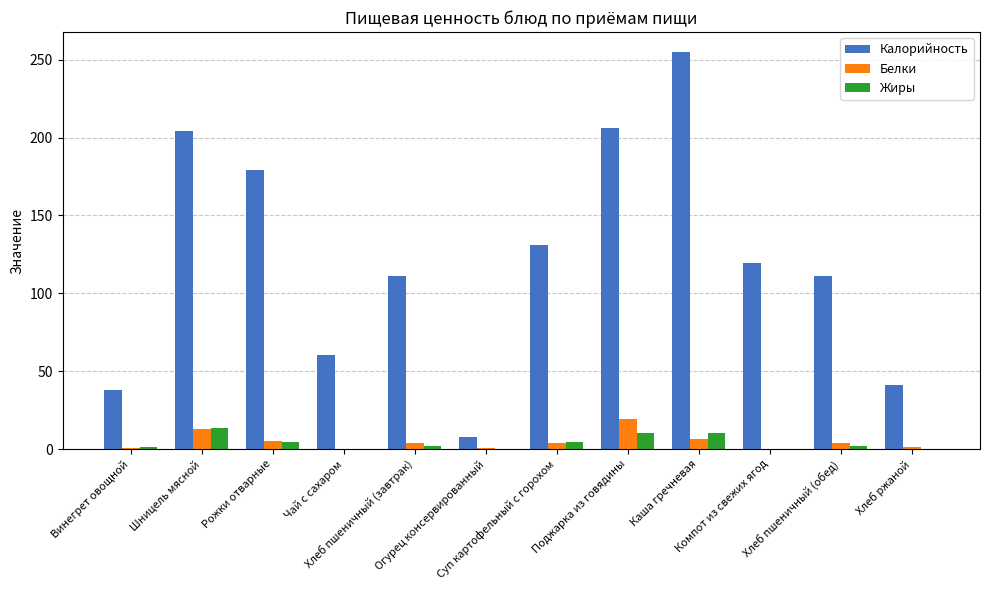

At which label does Калорийность reach its peak?

Каша гречневая